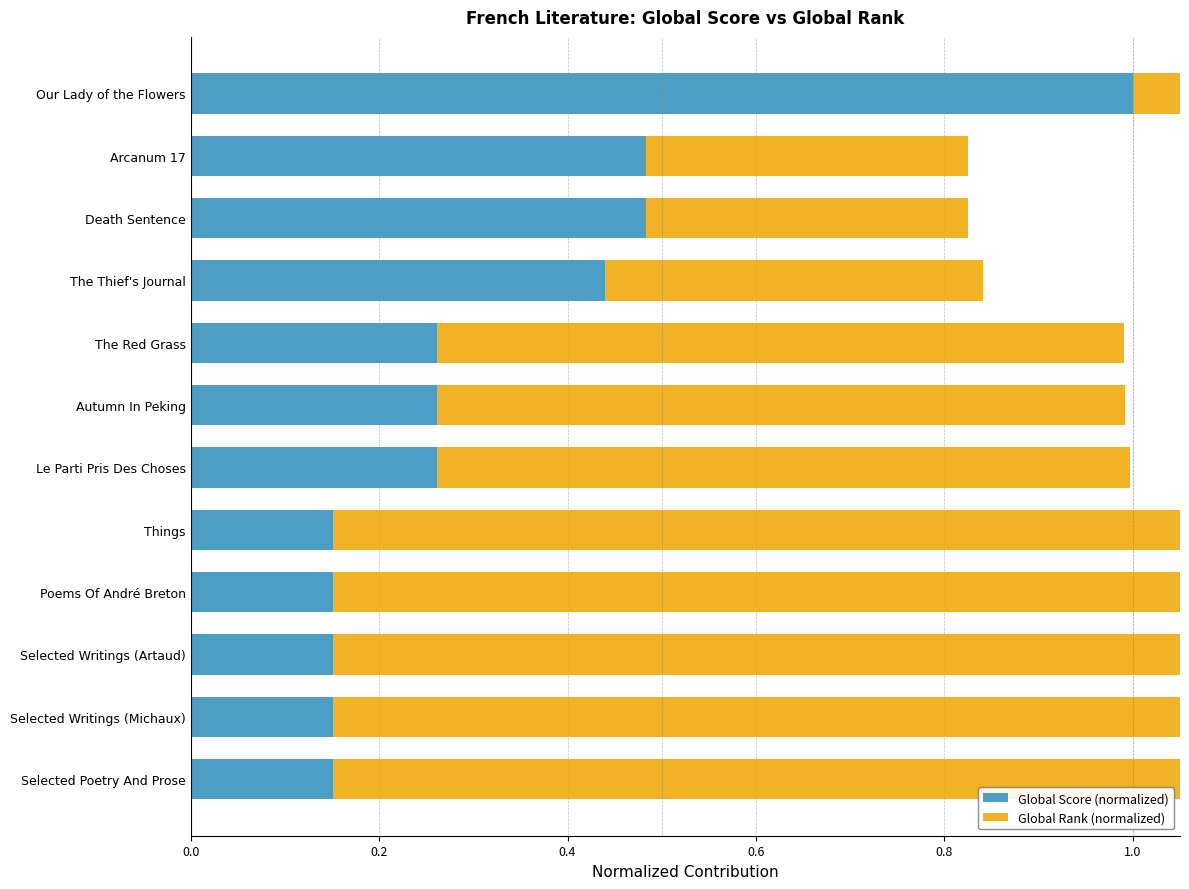

What position from the right is 1.2?

6